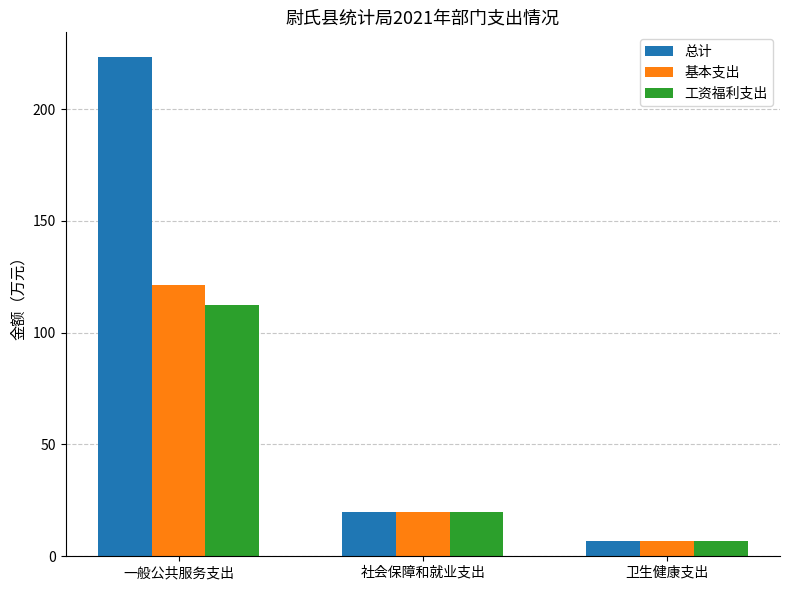

Rank the series by their maximum value, from highest to lowest.

总计, 基本支出, 工资福利支出